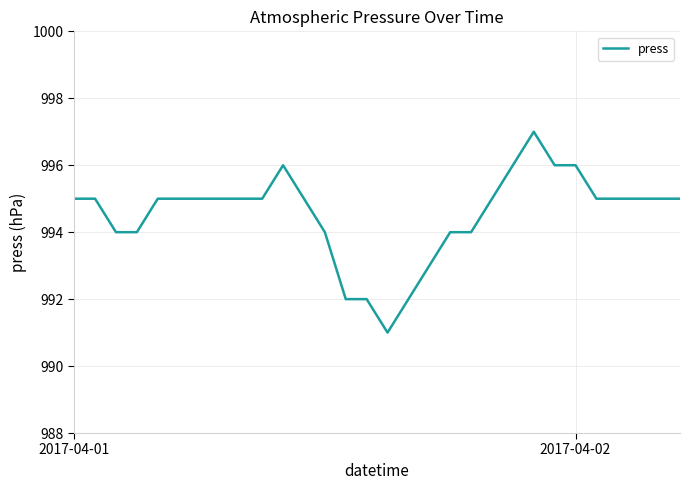

What is the difference between the maximum and minimum values?

6